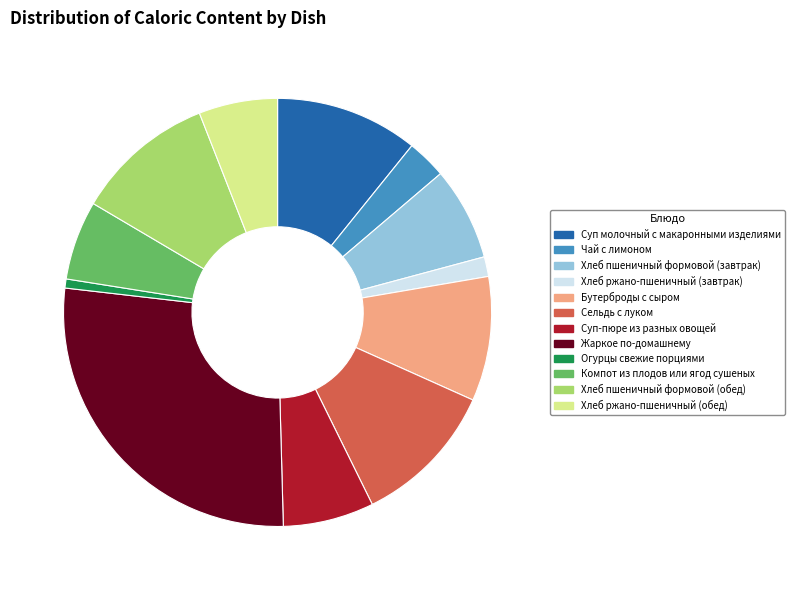

True or false: Бутерброды с сыром accounts for 9% of the total.

True